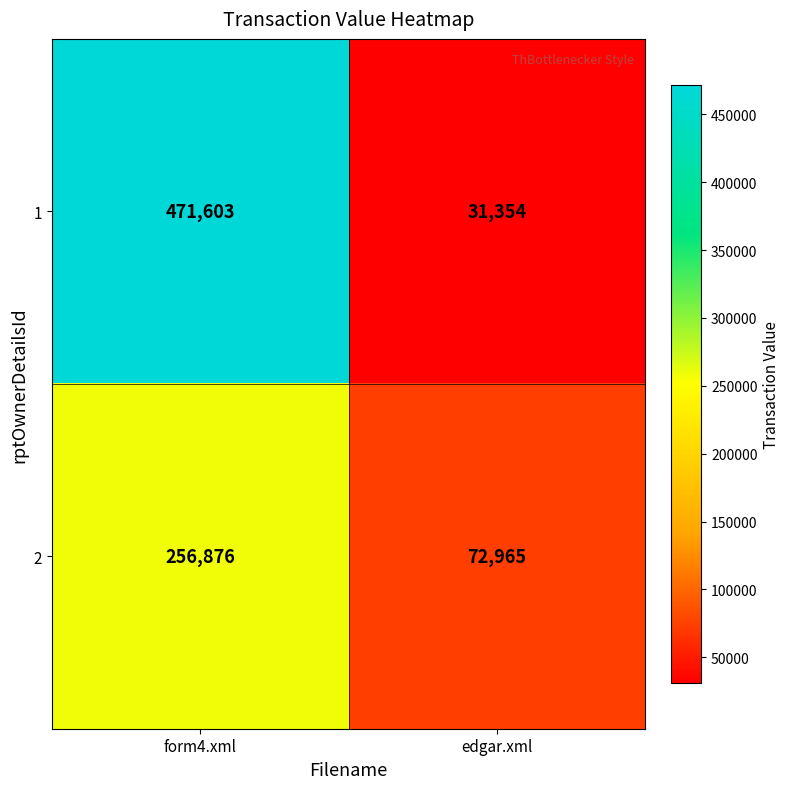

What is the sum of the 2 values at edgar.xml and form4.xml?

329841